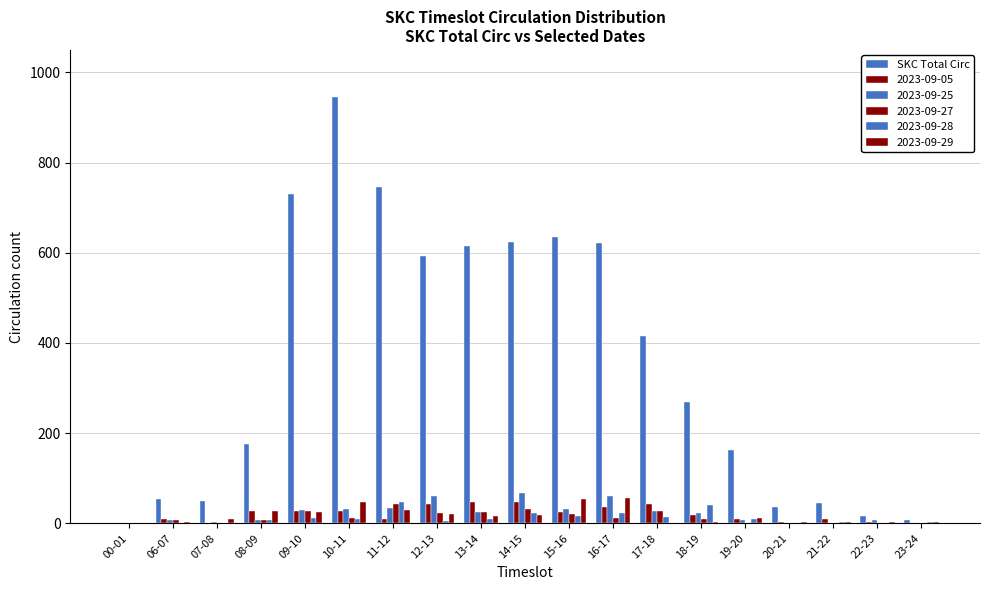

Which category has the lowest value across all series?

00-01